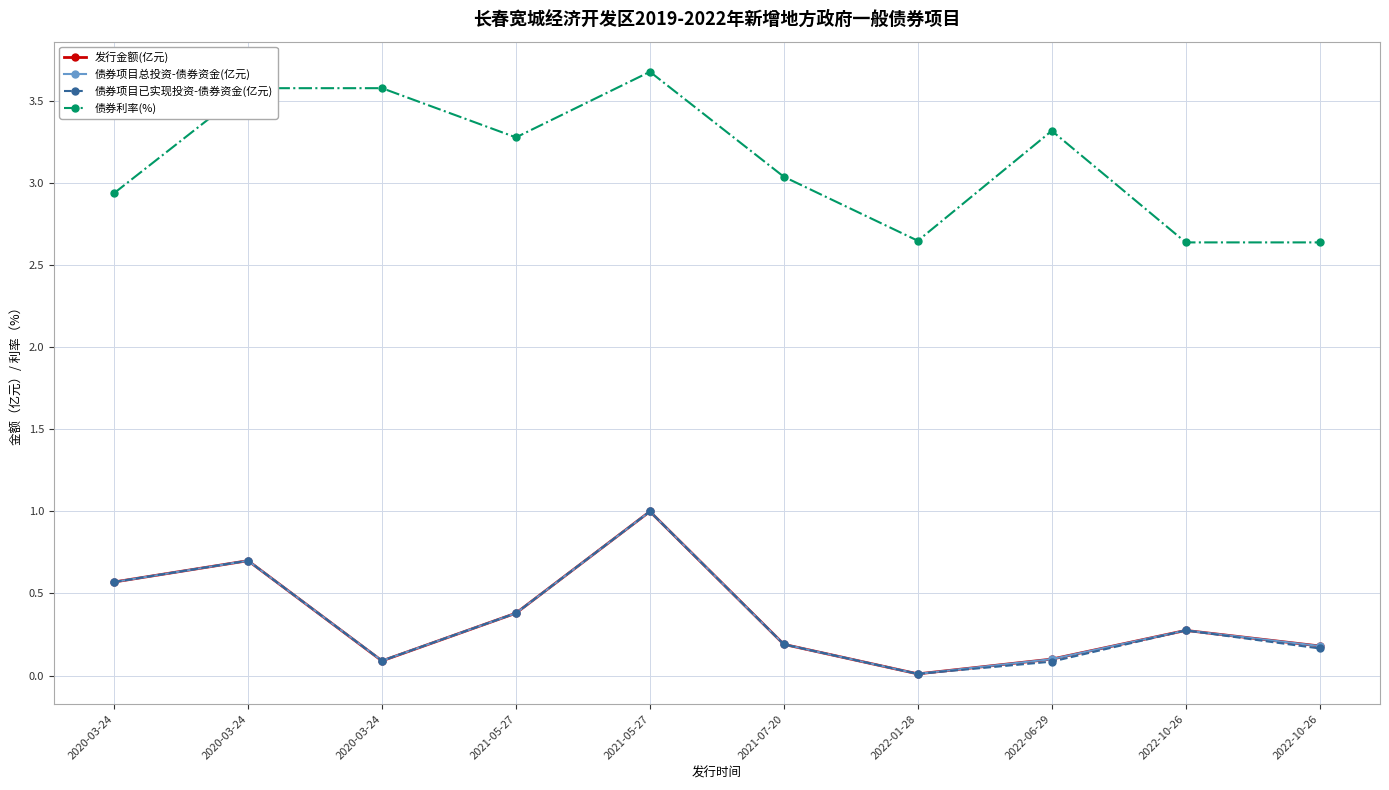

In 发行金额(亿元), how many points are lower than both neighbors (excluding endpoints)?

2